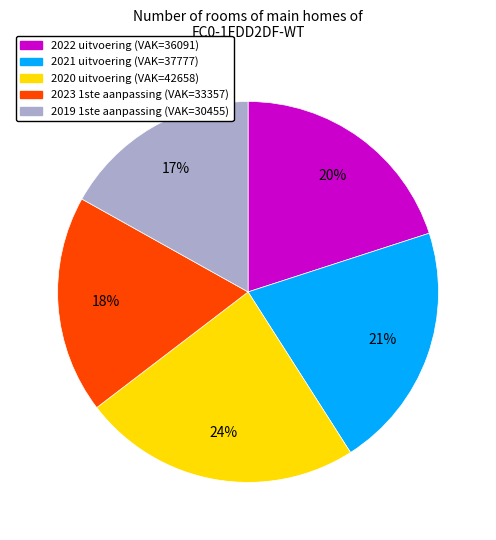

Does 2019 1ste aanpassing represent more than half of the total?

No